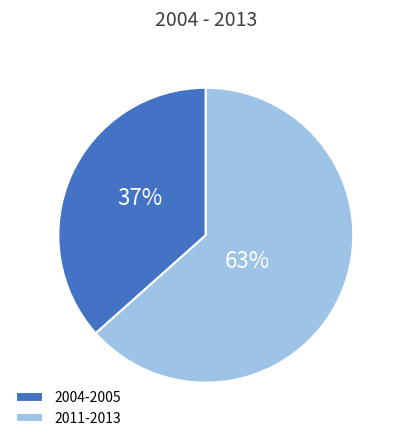

Which category accounts for the majority?

2011-2013